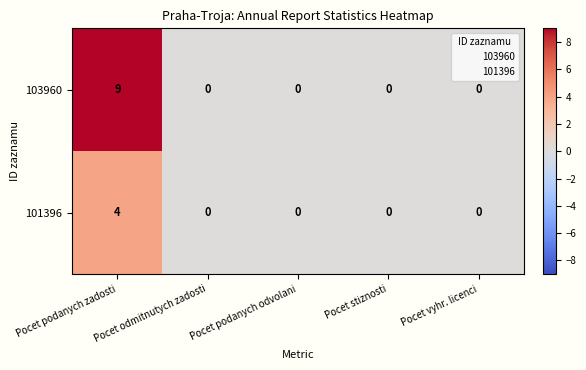

Which series has the largest range (max minus min)?

103960